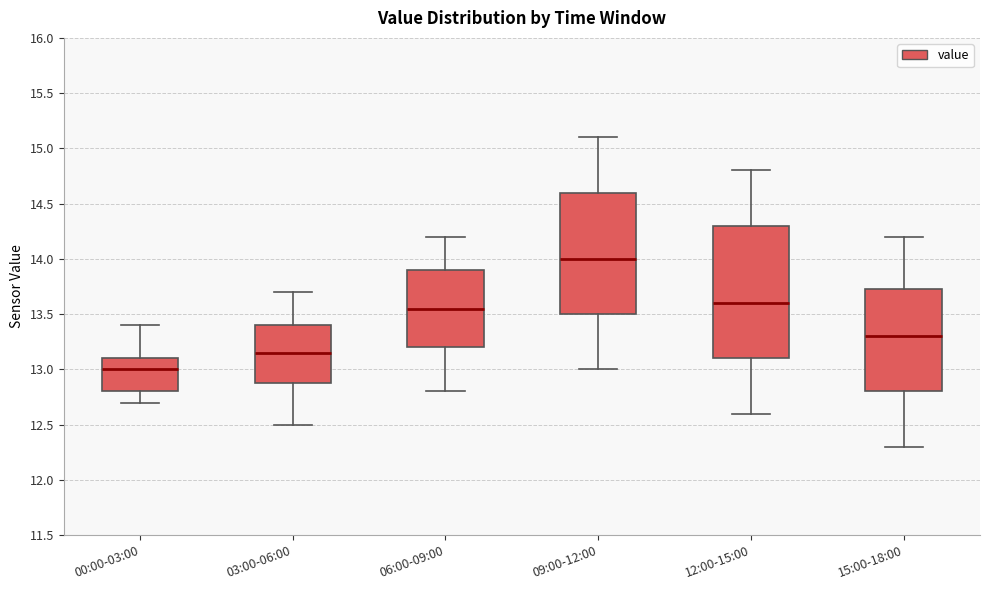

Where is the lower edge of the box for 12:00-15:00 on the y-axis? The values are not printed on the chart, so give them approximately, as read against the axis.

13.10